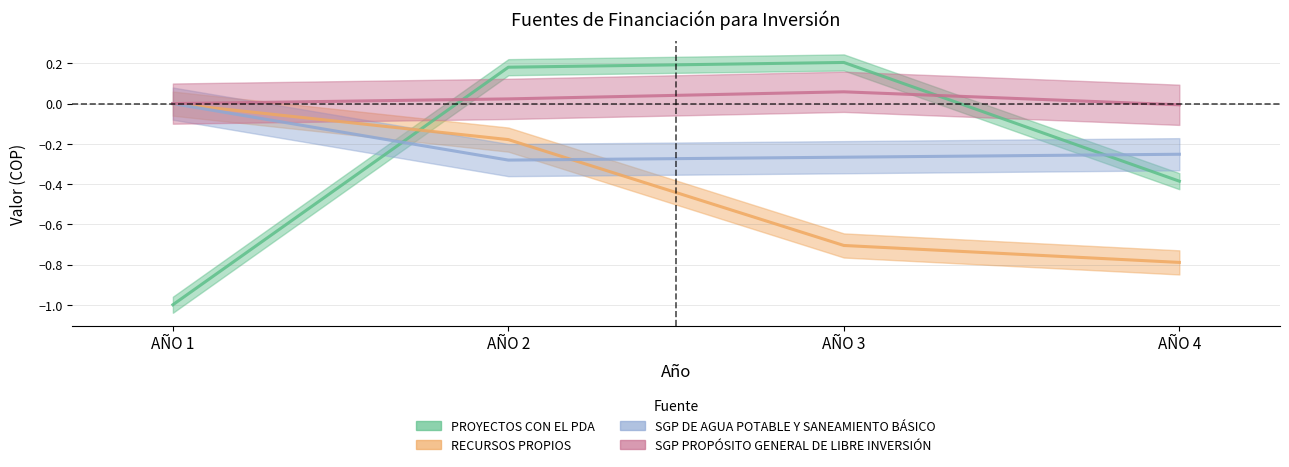

Rank the series at AÑO 3 from highest to lowest value.

PROYECTOS CON EL PDA, SGP PROPÓSITO GENERAL DE LIBRE INVERSIÓN, SGP DE AGUA POTABLE Y SANEAMIENTO BÁSICO, RECURSOS PROPIOS